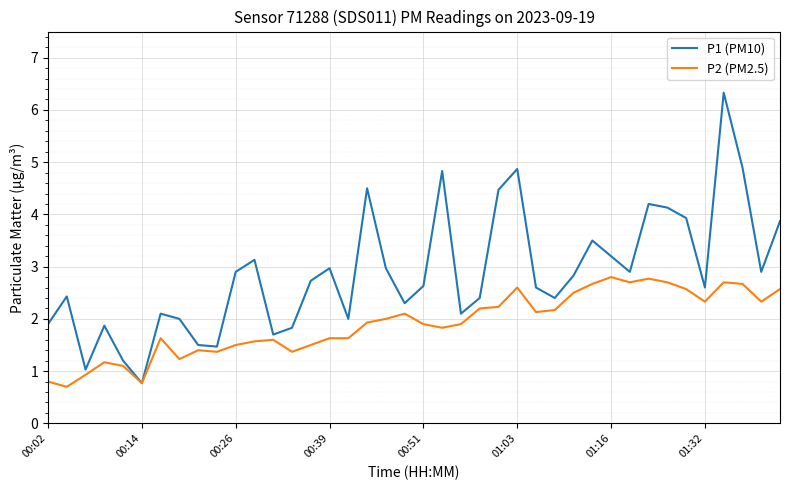

What is the greatest value displayed?

6.3